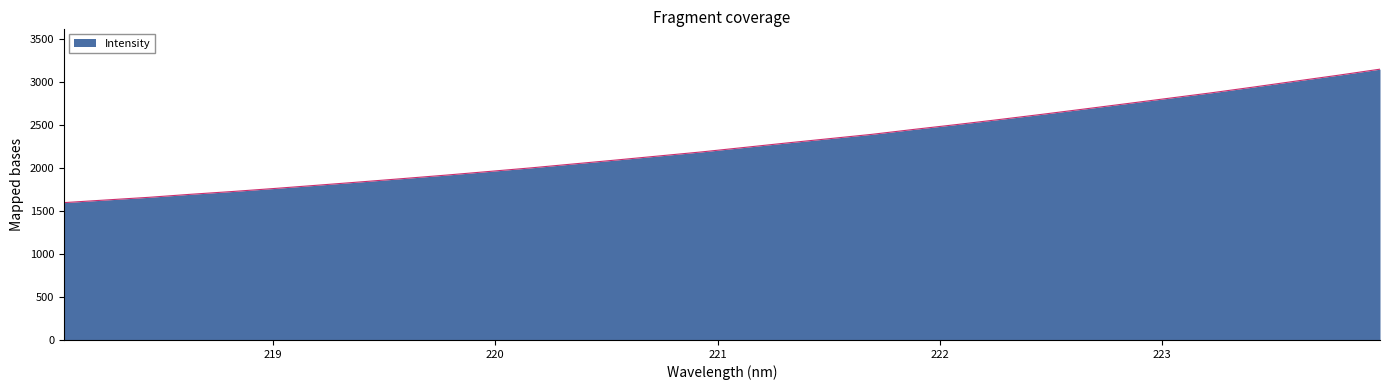

True or false: the data has more than 1 interior local peaks.

False